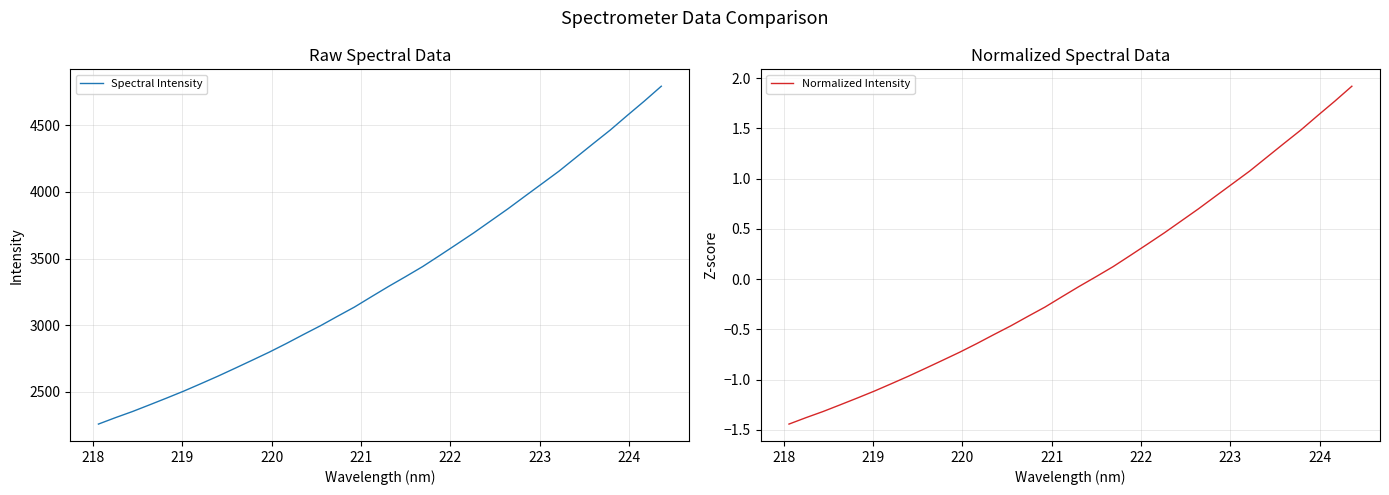

What is the maximum value for Normalized Intensity?

1.9